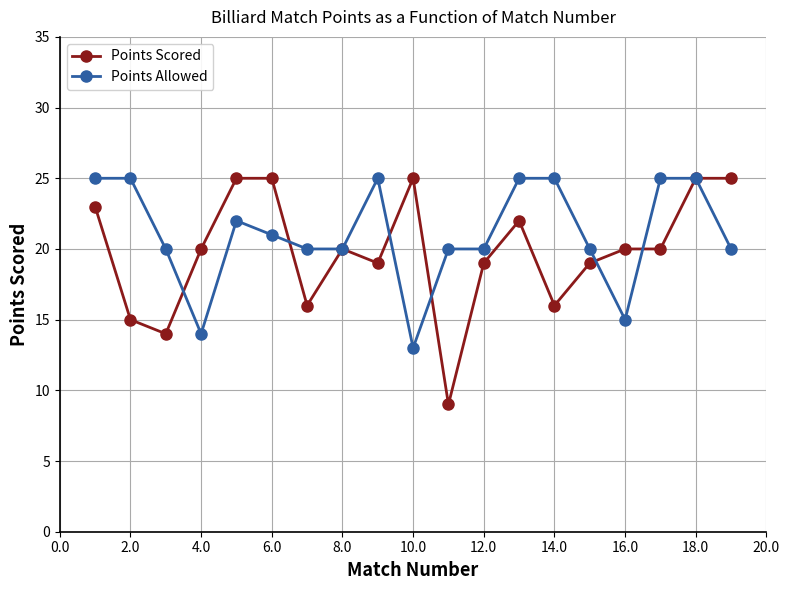

What is the value of the Points Scored point at the 4th from the left?

20